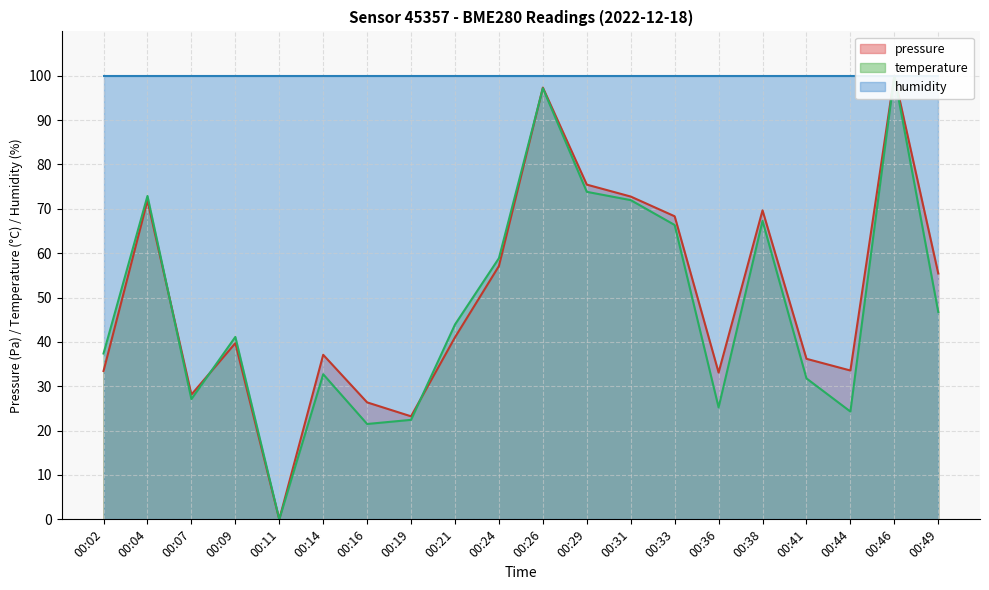

After their last crossing, which series has the higher values: pressure or temperature?

pressure